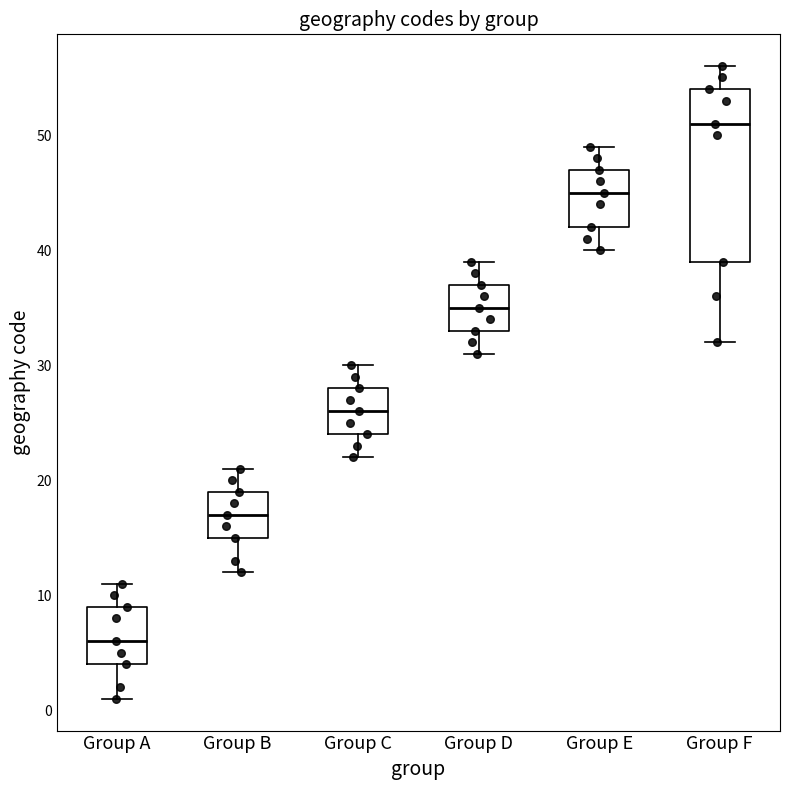

Comparing the boxes themselves (not the whiskers), which one is the tallest?

Group F